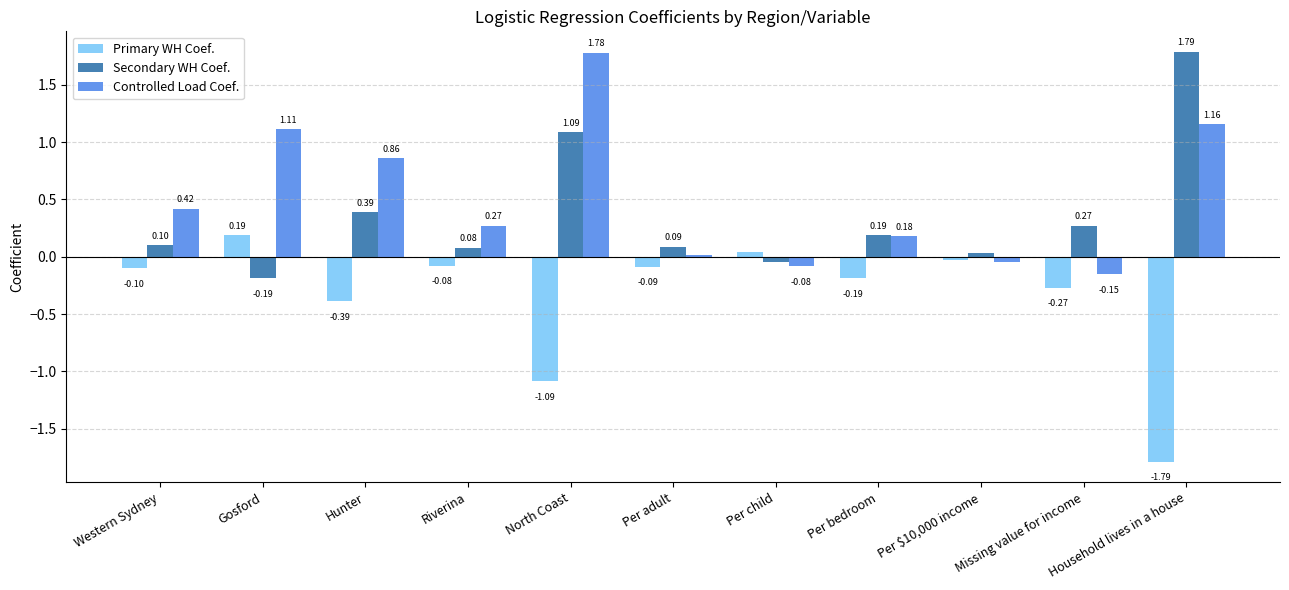

Which category has the highest value across all series?

Household lives in a house